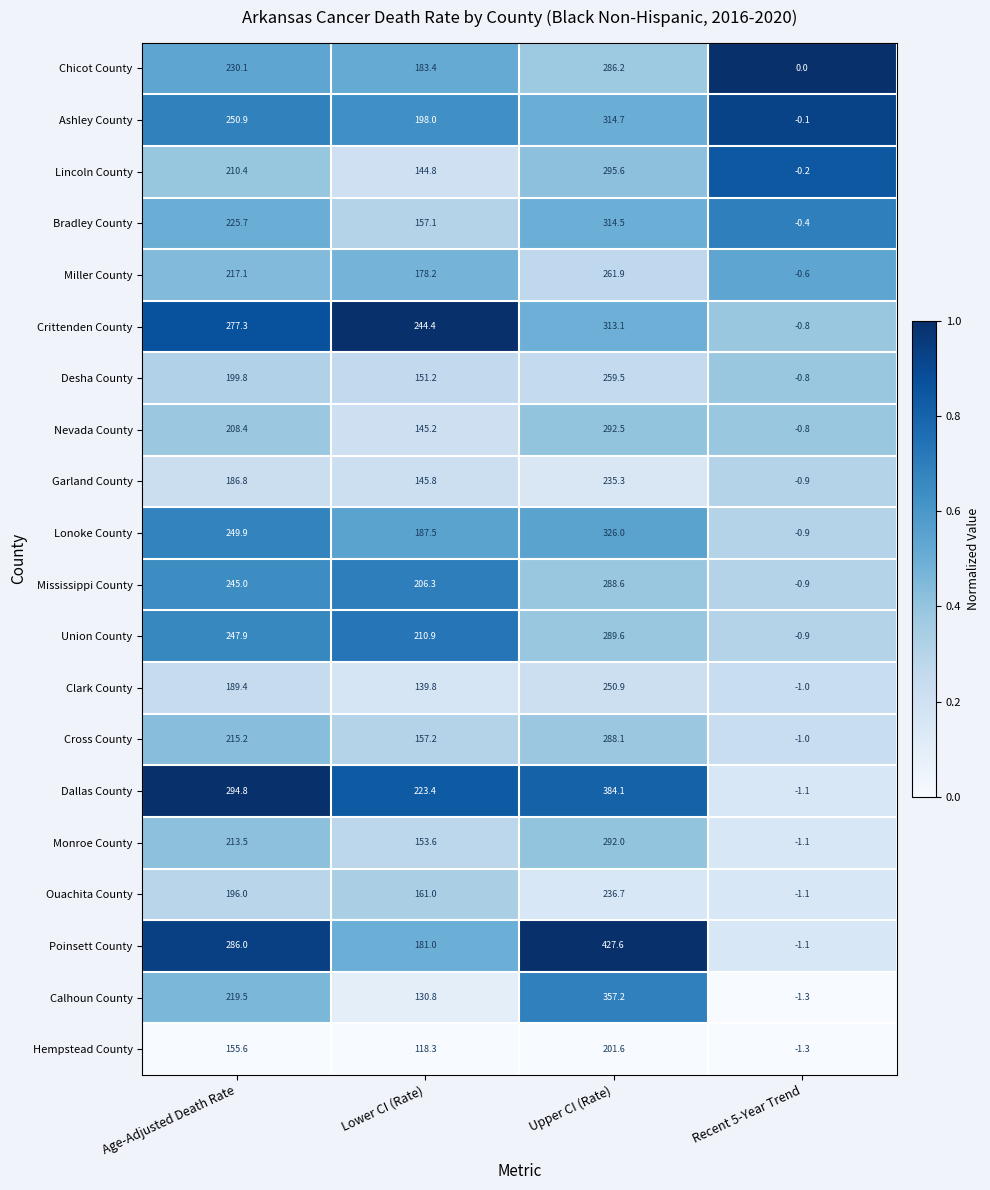

At which label does Lincoln County first exceed 210?

Age-Adjusted Death Rate